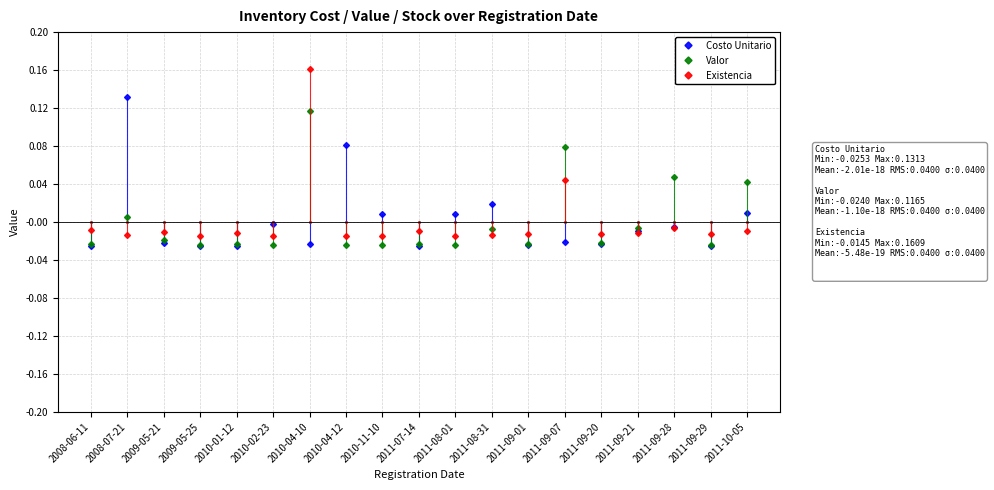

Which series changed the most between 2008-07-21 and 2011-10-05?

Costo Unitario